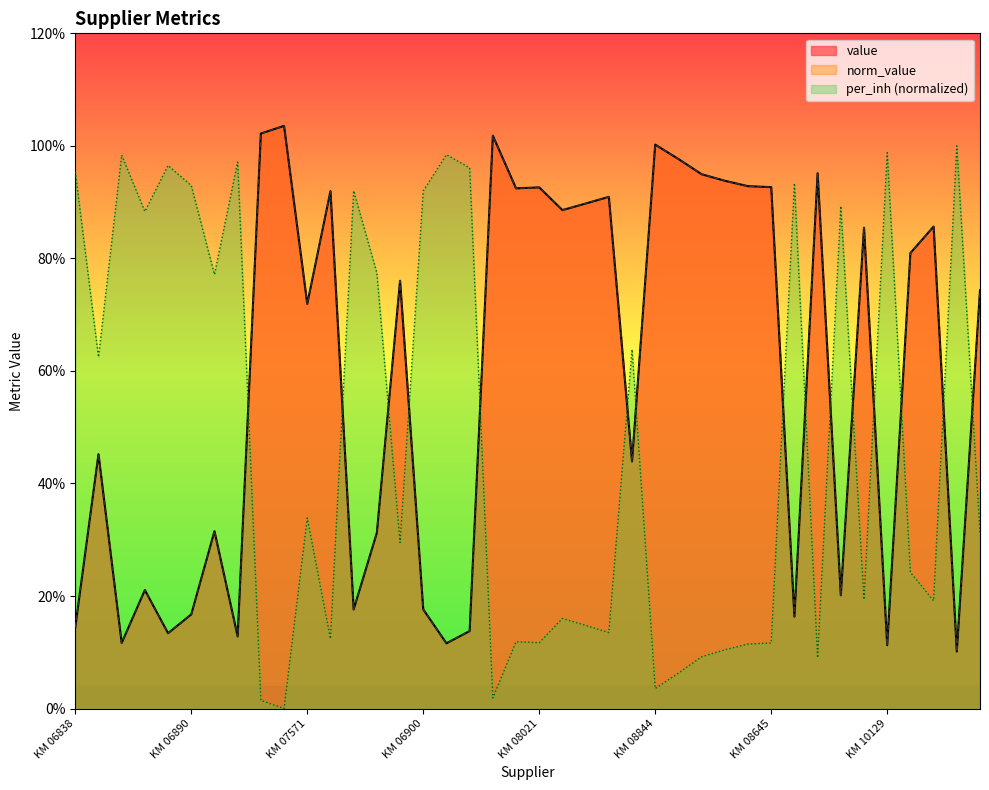

What is the difference between the maximum and second lowest values in the value series?

0.9